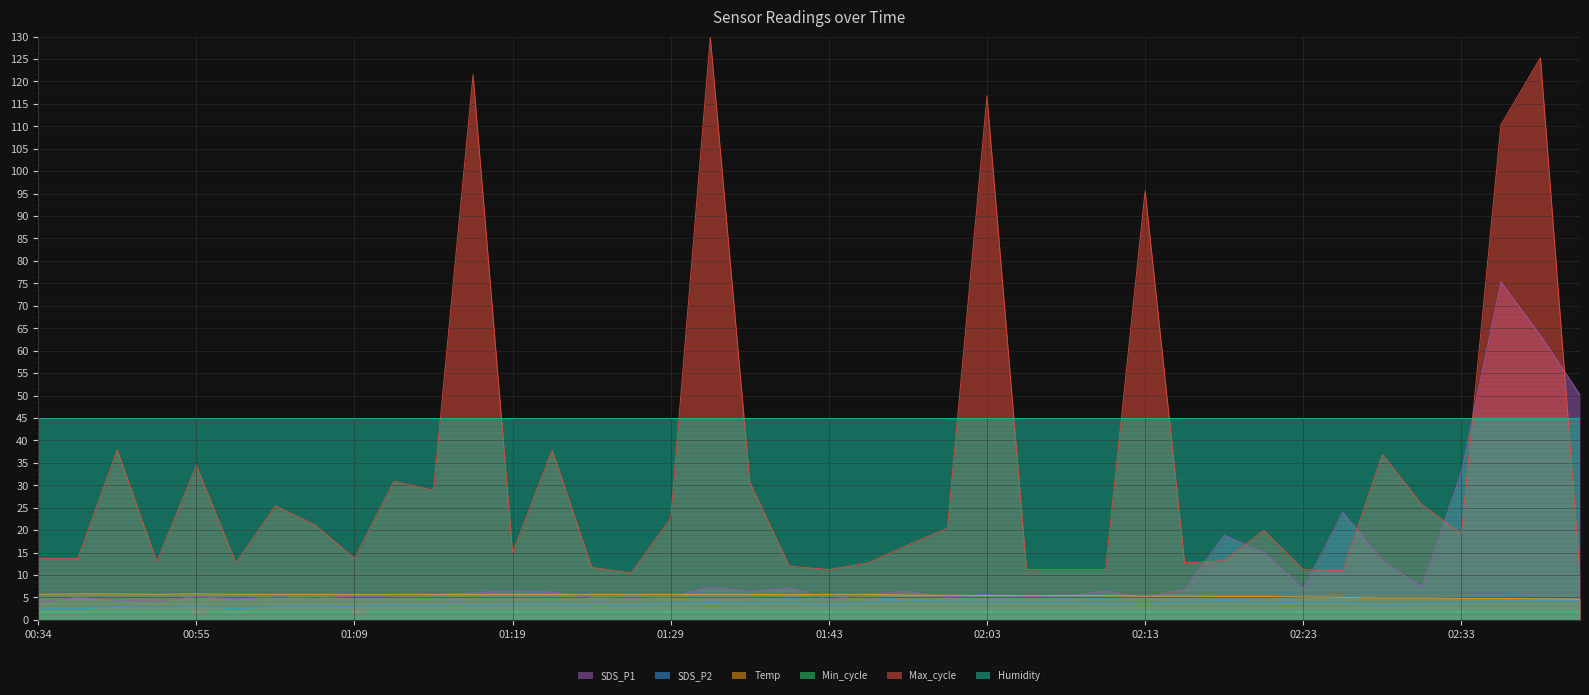

Where is the first local maximum for Temp?

00:55